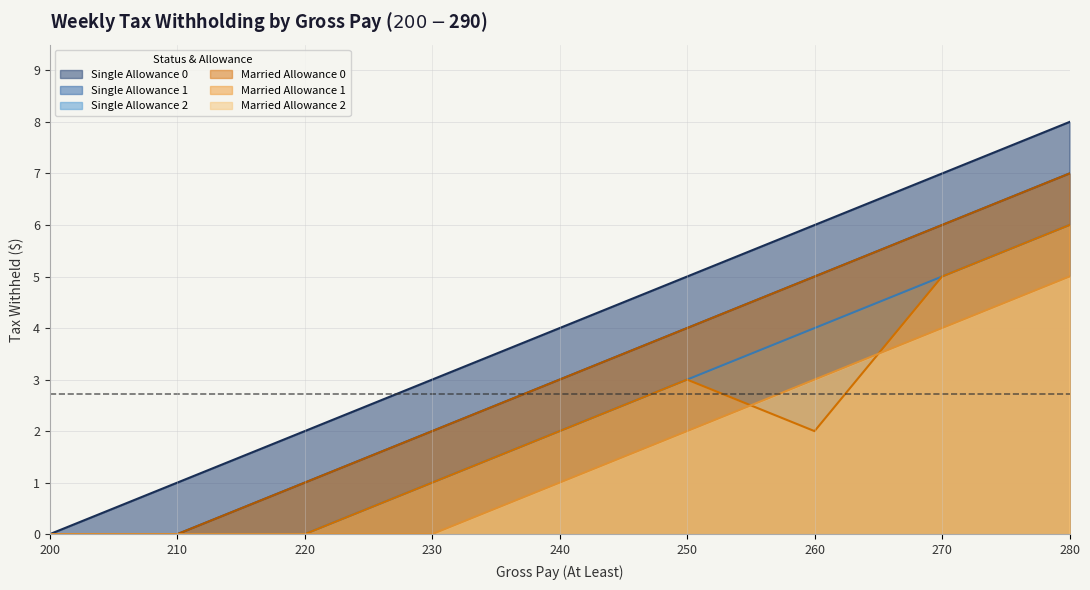

How many values in Single Allowance 1 are above zero?

7